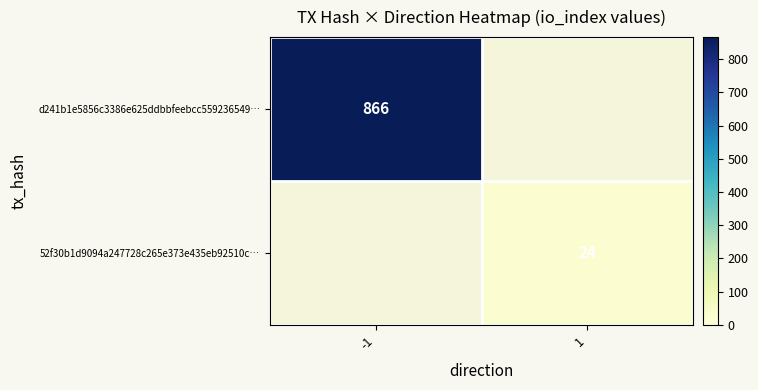

Count the number of categories in the chart.

2